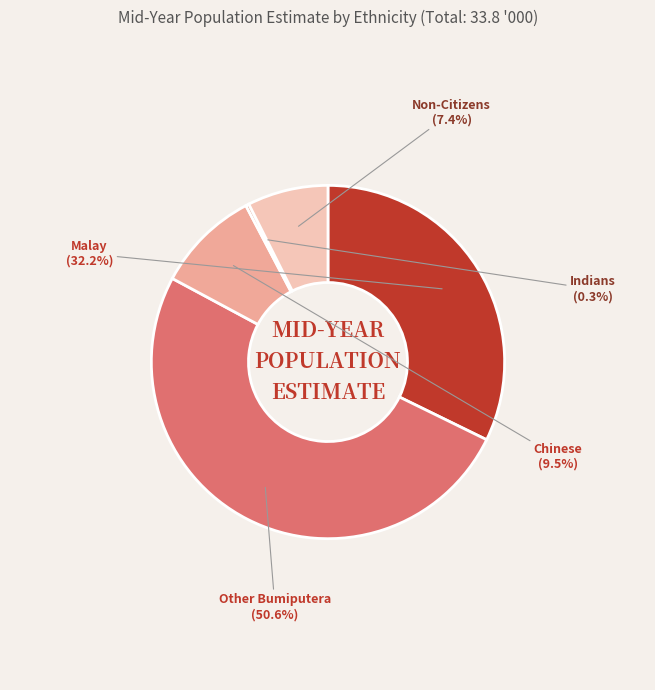

Which slice is the smallest?

Indians